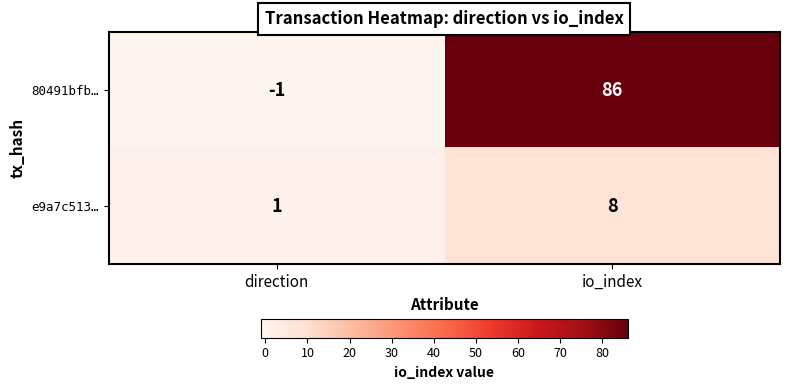

Count the number of categories in the chart.

2